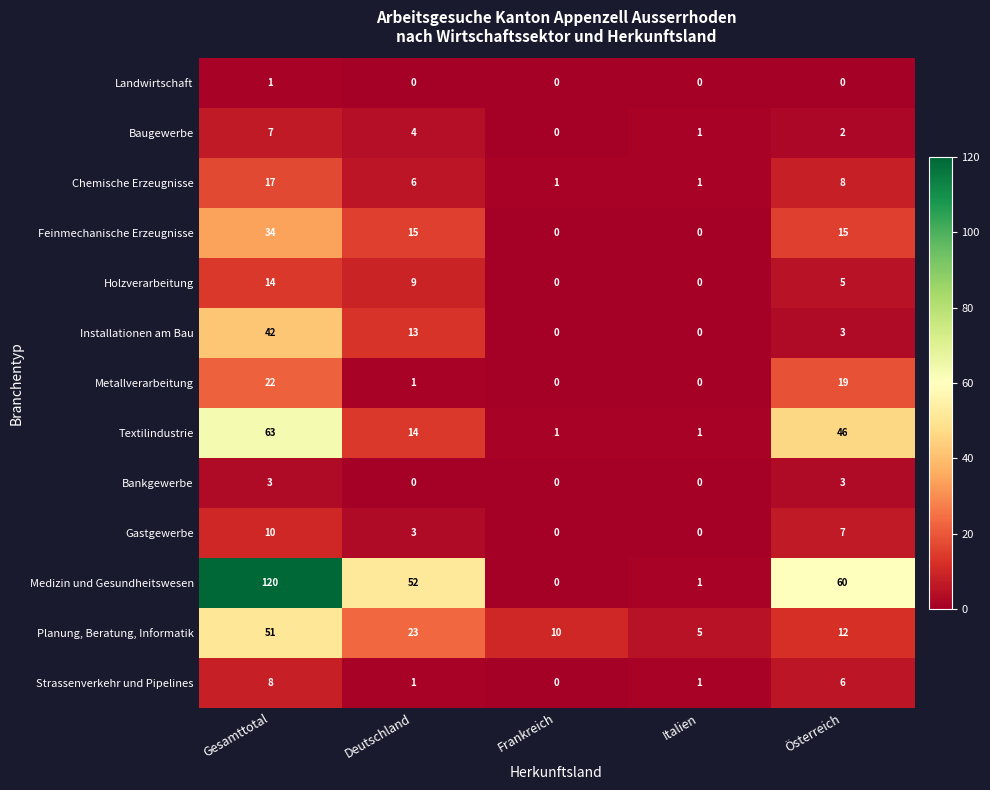

Is it true that Landwirtschaft equals 0 at Italien?

True